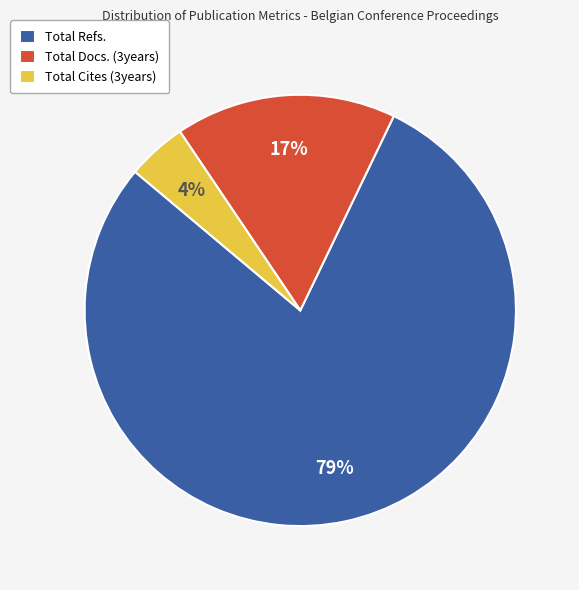

Combined, do Total Cites (3years) and Total Refs. account for over 50%?

Yes